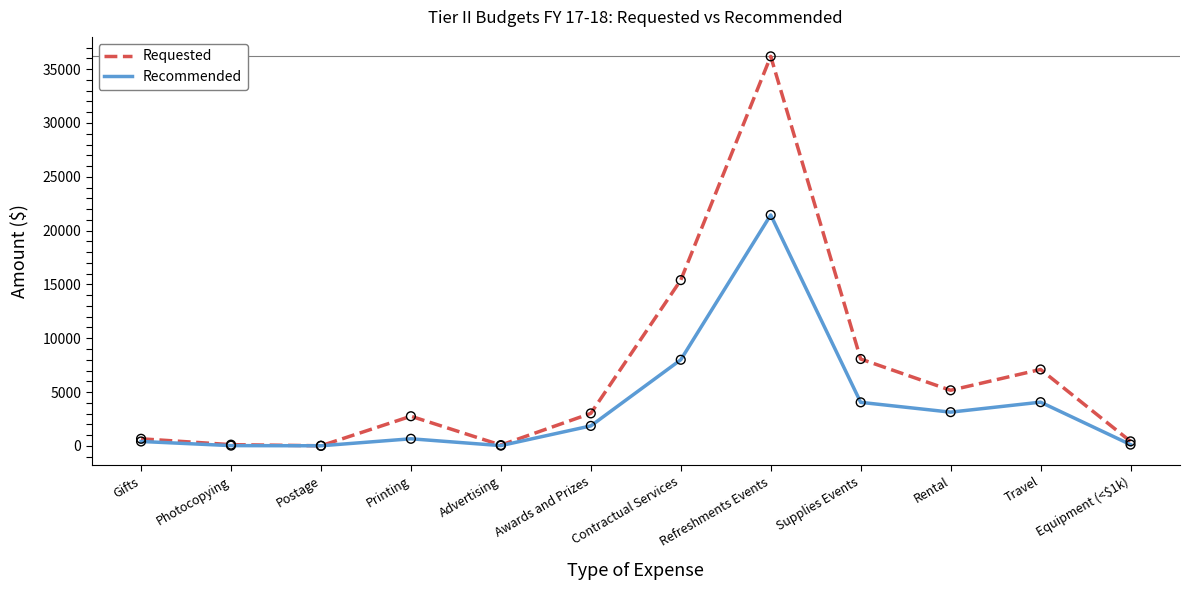

What is the total value across all series at Contractual Services?

23401